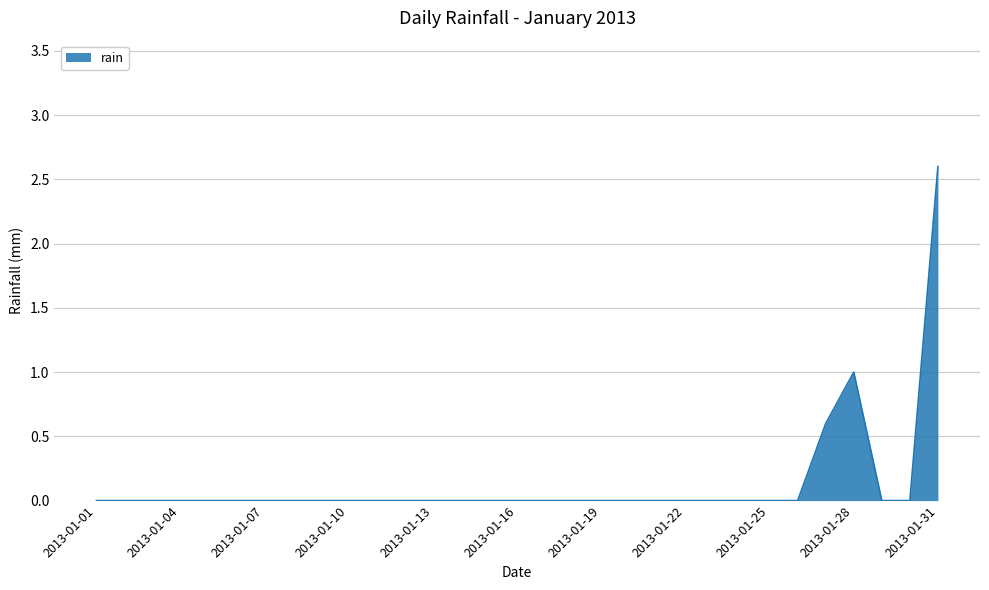

What is the maximum value shown in the chart?

2.6